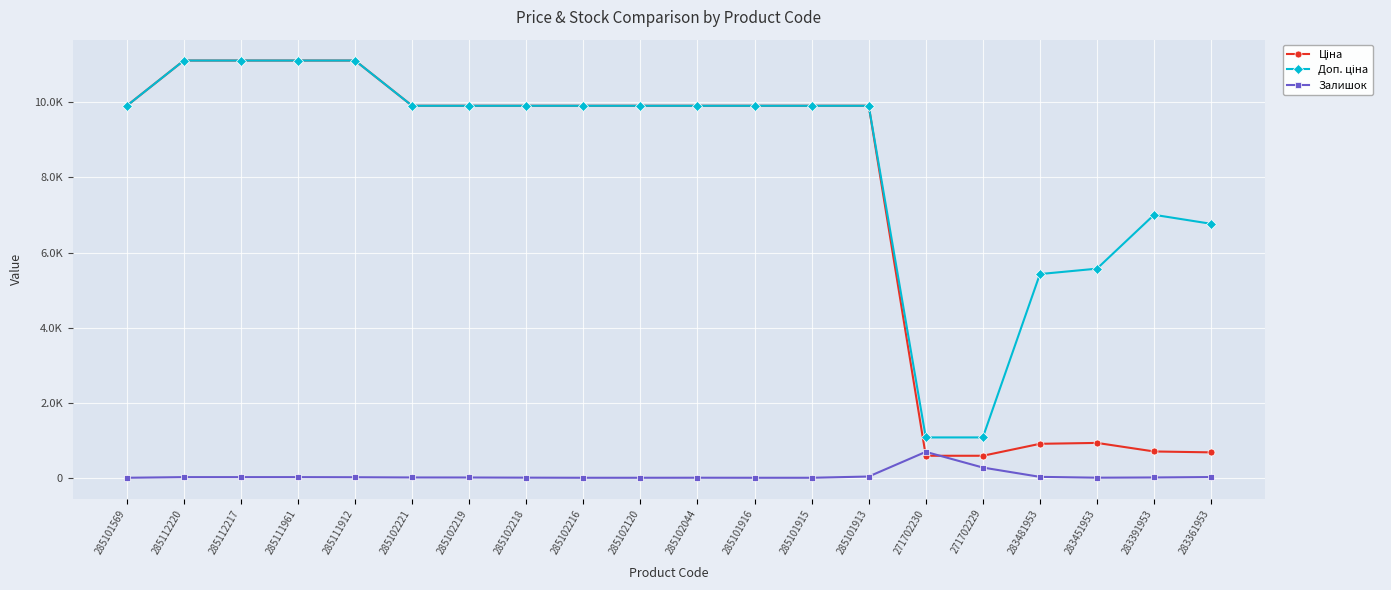

What is the approximate value of Залишок at 285112220?

17.0